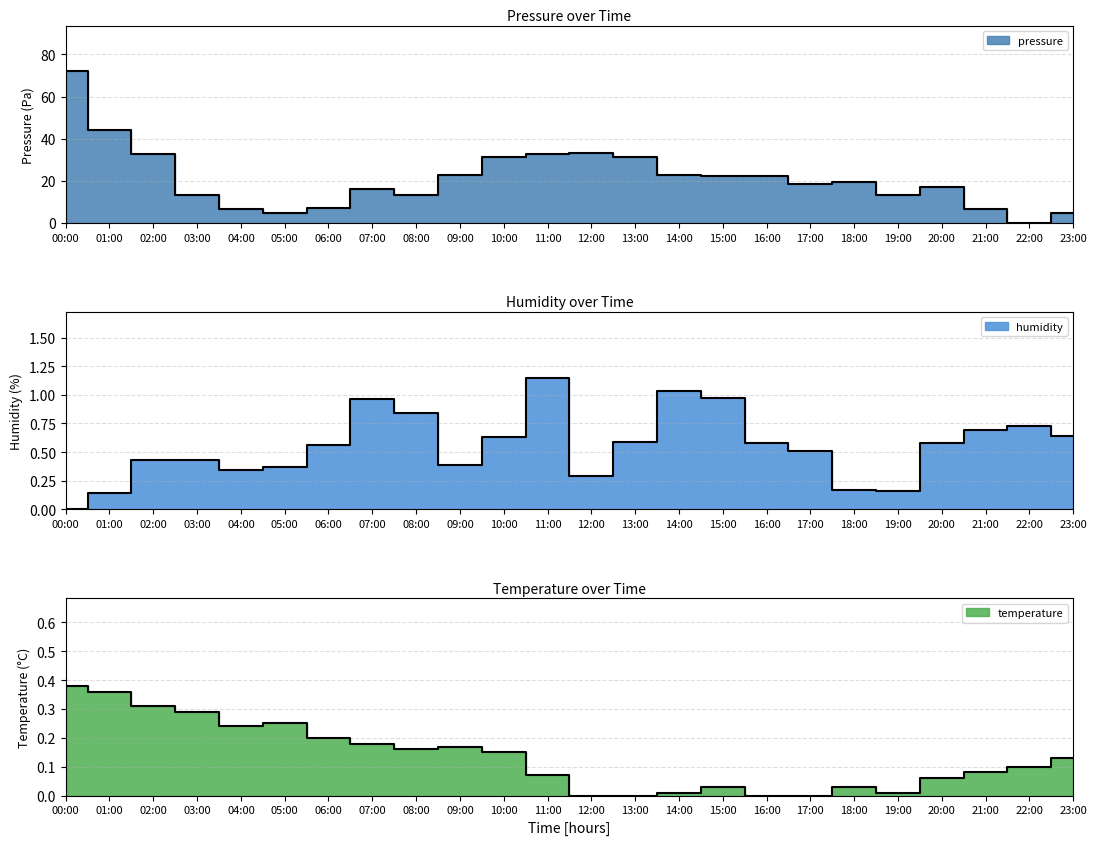

What is the spread (max minus min) of values at 15:00?

22.3